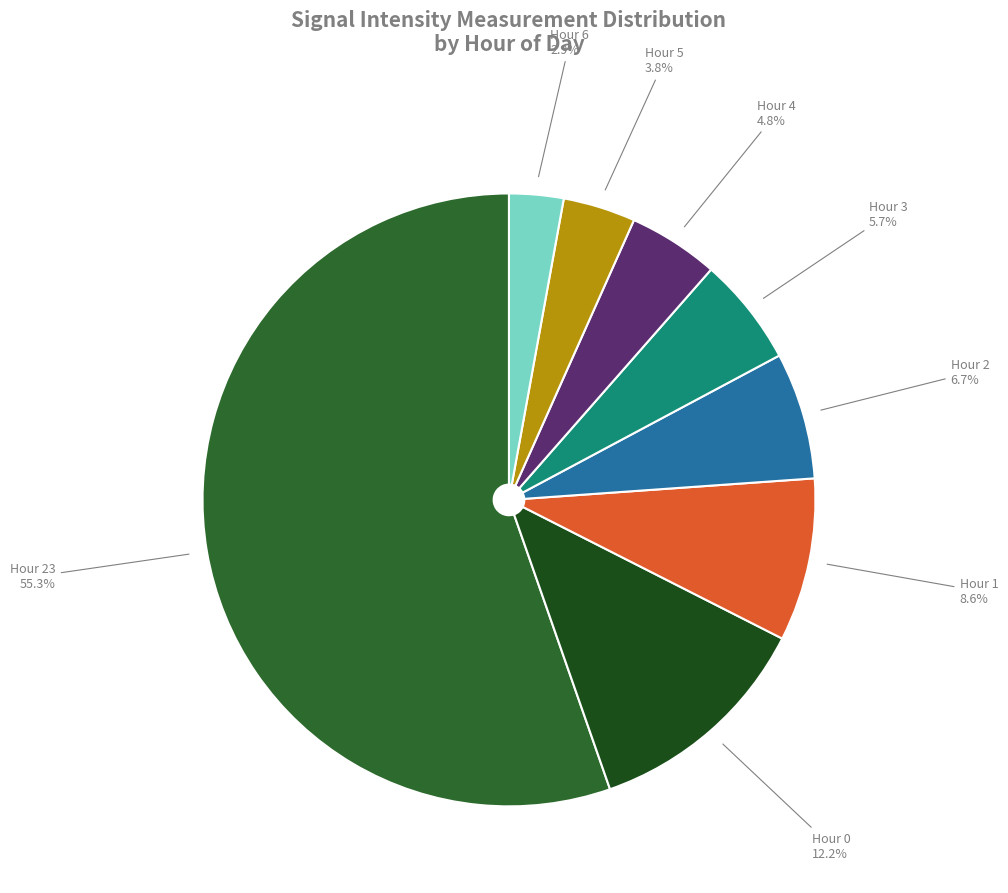

How many slices are in this pie chart?

8